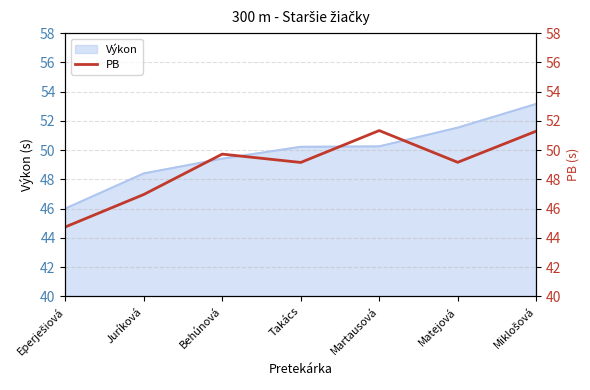

Which has a higher value, Martausová or Takács?

Martausová